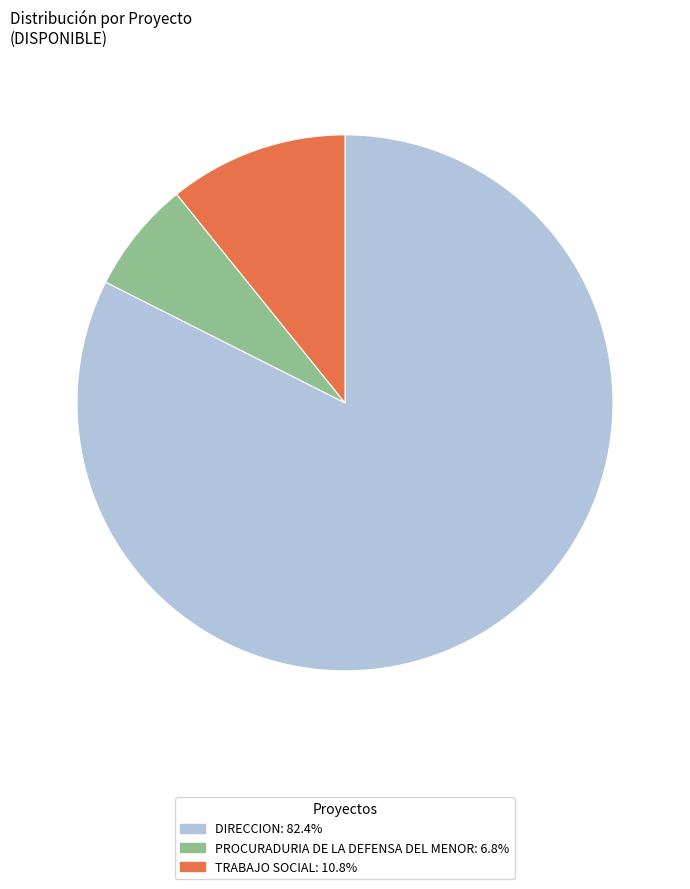

Does any single category account for the majority?

Yes